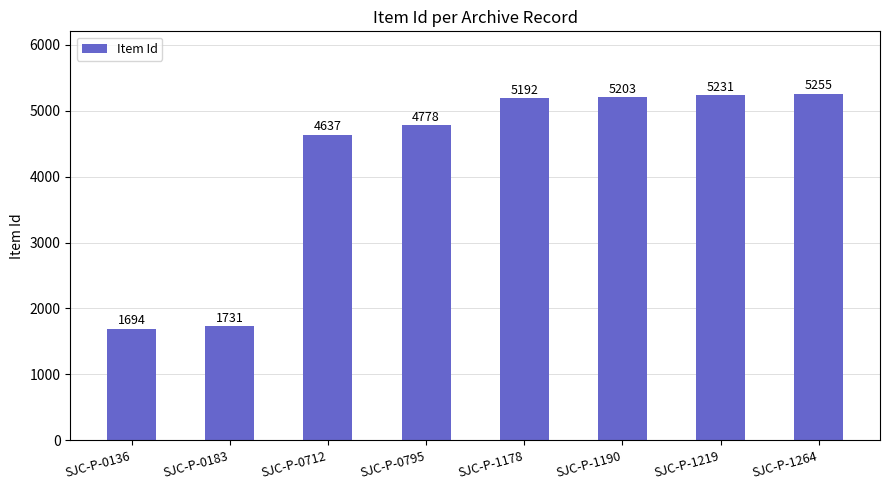

Reading right to left, list all the values displayed in this chart.

5255	5231	5203	5192	4778	4637	1731	1694